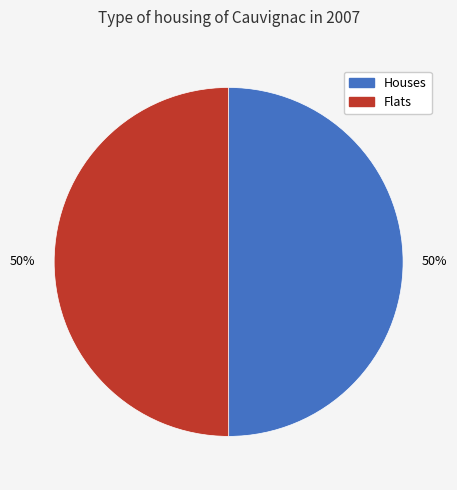

To the nearest percent, what is the average slice percentage?

50%